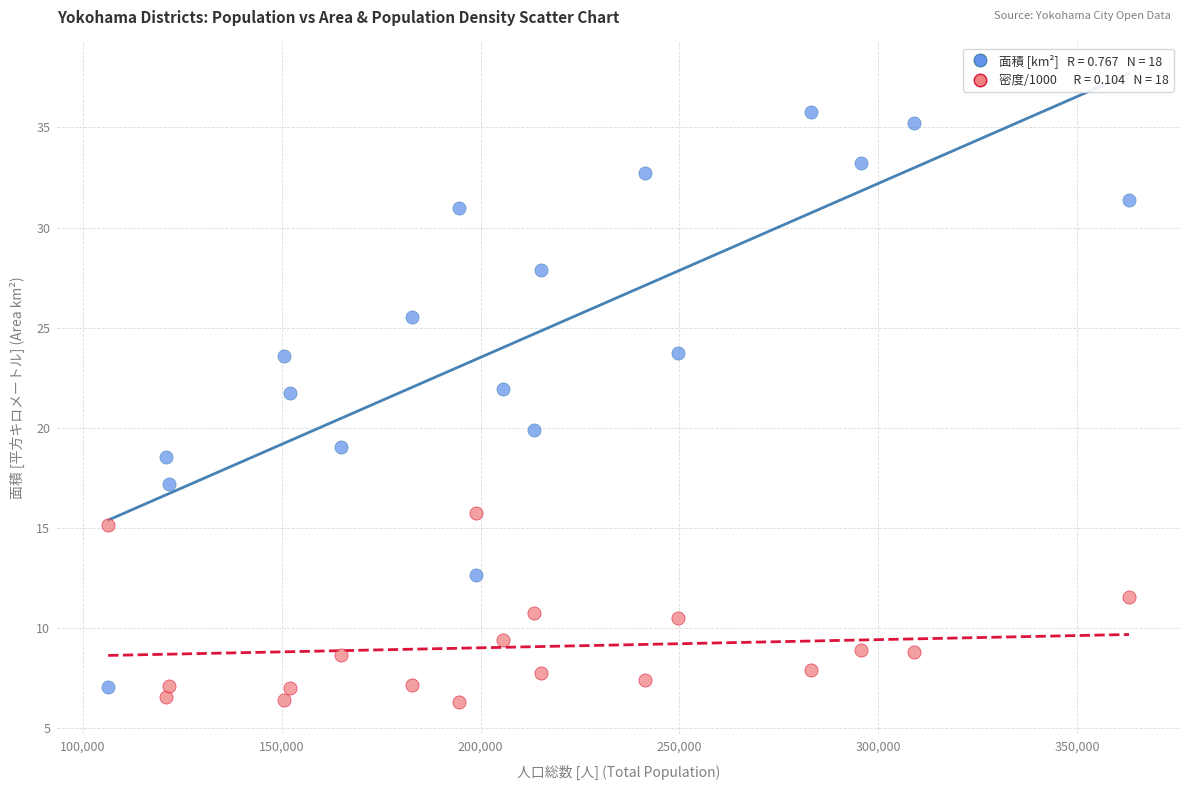

Across all data points, what is the range of Y values (max minus min)?

29.5